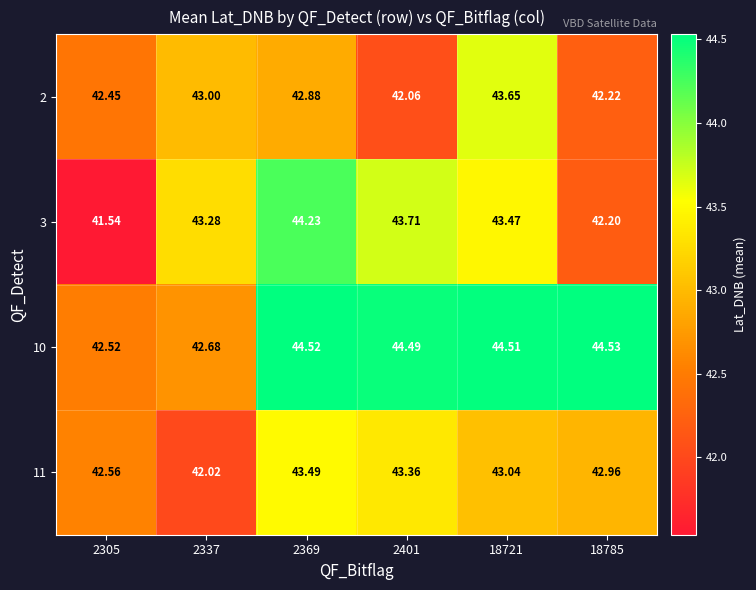

Is the value of 10 at 2401 greater than the value of 2 at 2305?

Yes